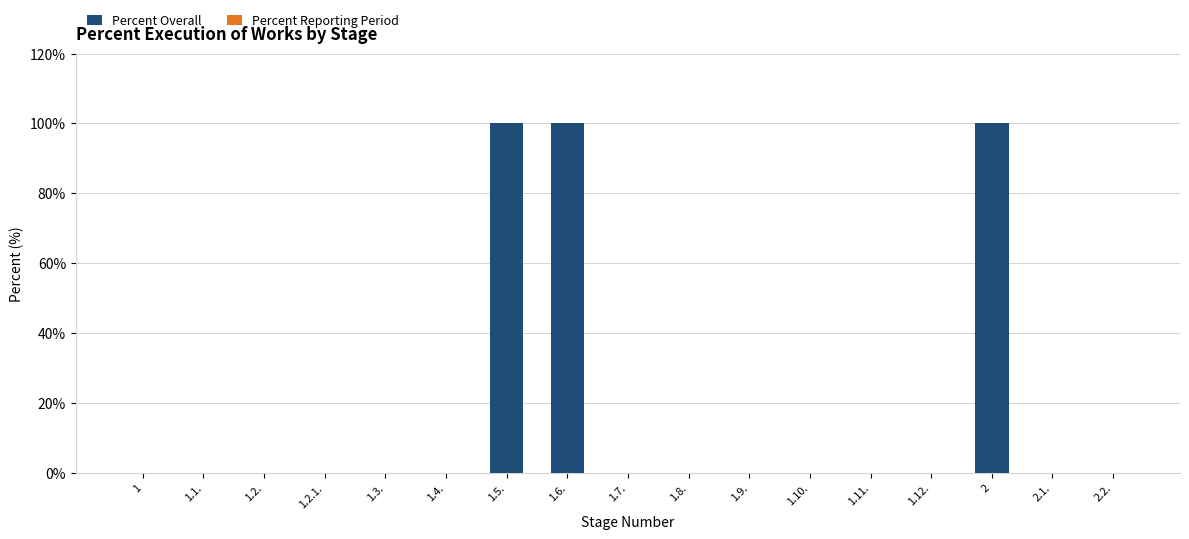

The value at 1.8. is 60. True or false?

False